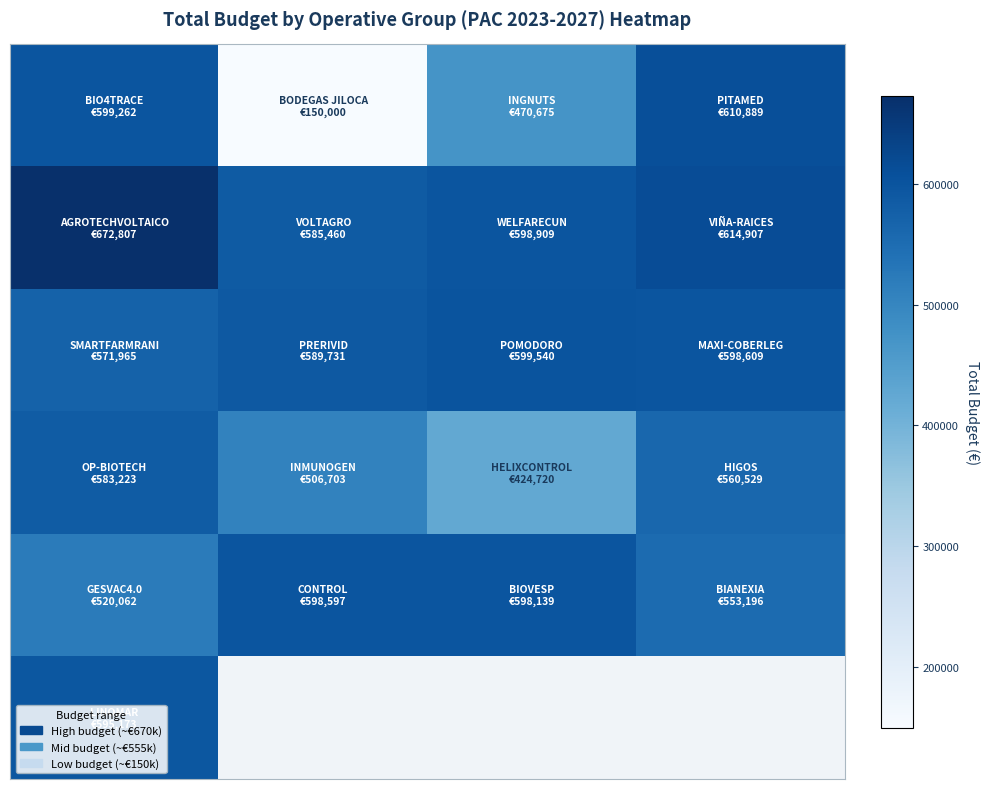

How many distinct data groups are displayed?

6